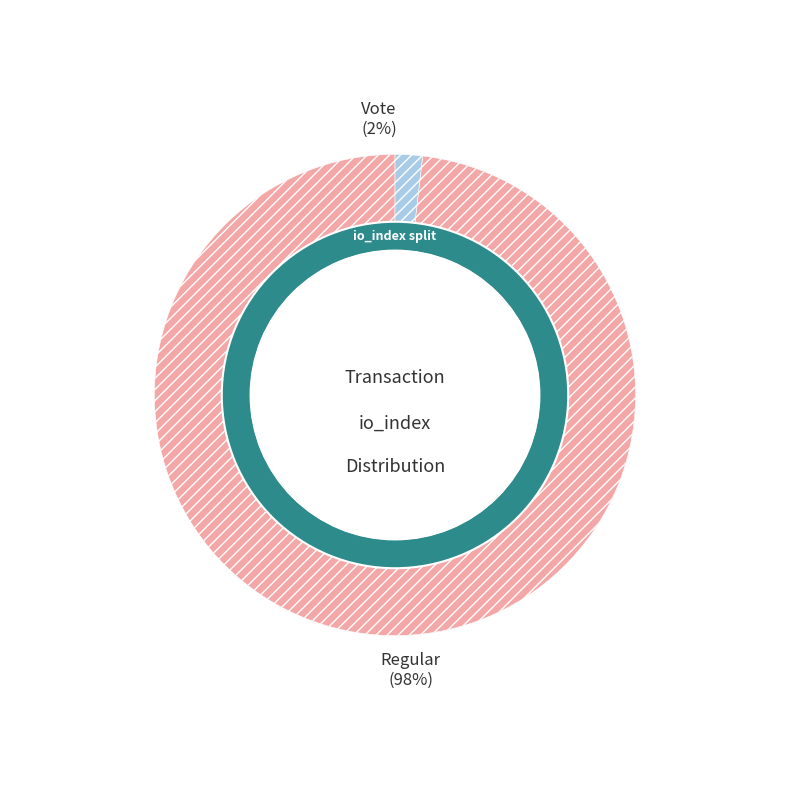

Combined, what portion of the pie is Regular (io_index=107) and Vote (io_index=2)?

100.0%